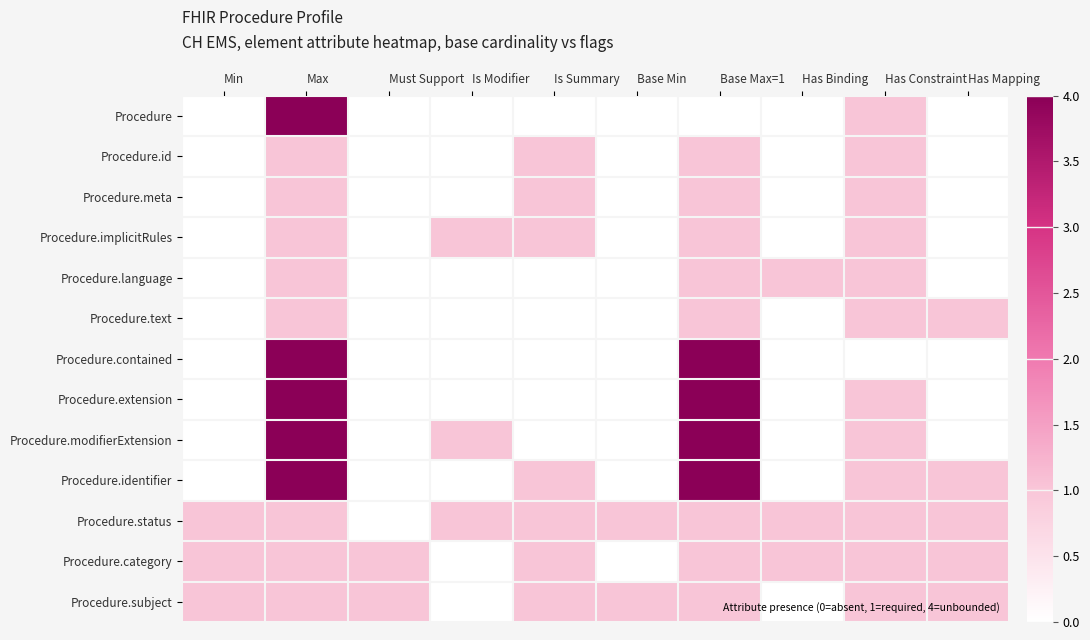

Between Is Modifier and Must Support, which is larger?

Is Modifier